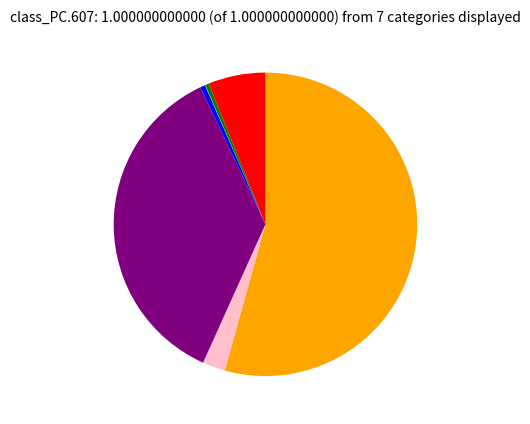

Is there a majority slice in this chart?

Yes